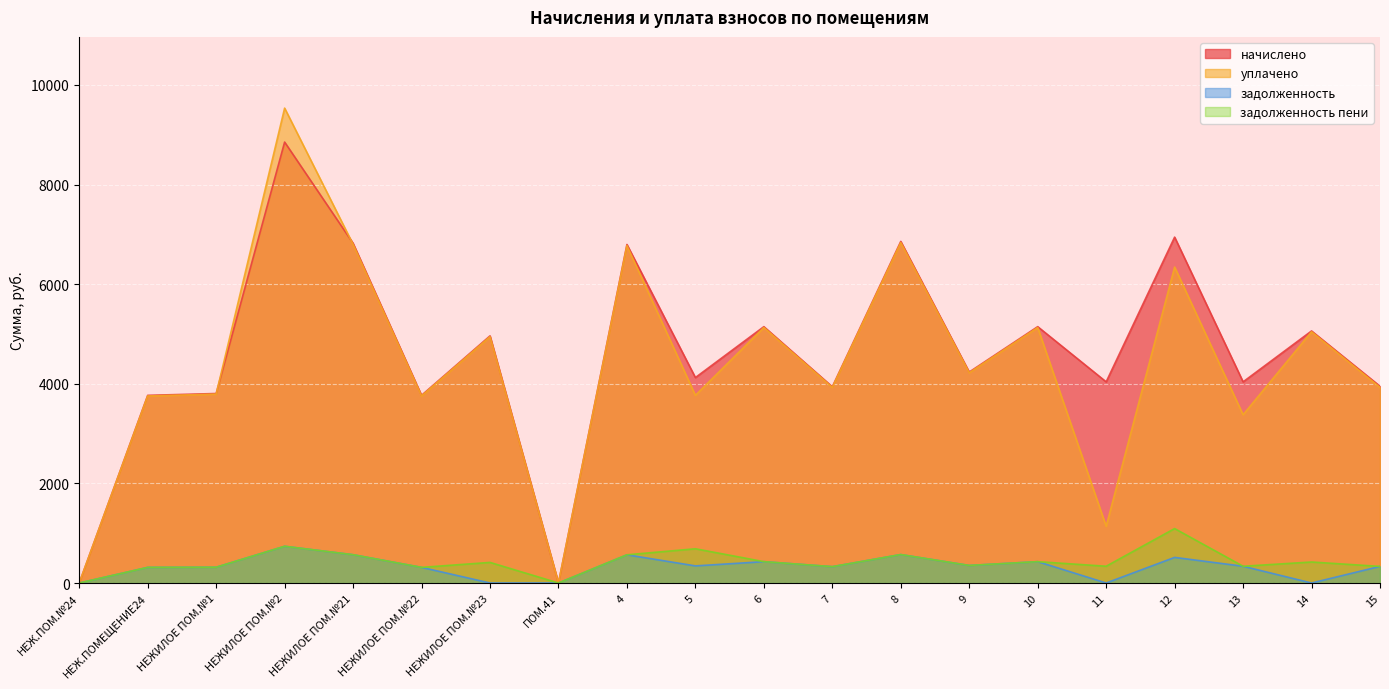

Reading left to right, transcribe all the data shown in this chart.

начислено: НЕЖ.ПОМ.№24=0.0	НЕЖ.ПОМЕЩЕНИЕ24=3767.5	НЕЖИЛОЕ ПОМ.№1=3804.4	НЕЖИЛОЕ ПОМ.№2=8852.3	НЕЖИЛОЕ ПОМ.№21=6820.8	НЕЖИЛОЕ ПОМ.№22=3767.5	НЕЖИЛОЕ ПОМ.№23=4961.8	ПОМ.41=0.0	4=6796.2	5=4124.5	6=5146.4	7=3939.8	8=6857.8	9=4235.3	10=5146.4	11=4038.4	12=6943.9	13=4038.4	14=5060.3	15=3950.1
уплачено: НЕЖ.ПОМ.№24=0.0	НЕЖ.ПОМЕЩЕНИЕ24=3755.5	НЕЖИЛОЕ ПОМ.№1=3792.3	НЕЖИЛОЕ ПОМ.№2=9533.9	НЕЖИЛОЕ ПОМ.№21=6799.2	НЕЖИЛОЕ ПОМ.№22=3755.6	НЕЖИЛОЕ ПОМ.№23=4946.0	ПОМ.41=0.0	4=6774.7	5=3767.8	6=5130.1	7=3927.4	8=6836.0	9=4221.9	10=5130.1	11=1138.8	12=6343.3	13=3378.1	14=5044.2	15=3927.6
задолженность: НЕЖ.ПОМ.№24=0.0	НЕЖ.ПОМЕЩЕНИЕ24=314.0	НЕЖИЛОЕ ПОМ.№1=317.0	НЕЖИЛОЕ ПОМ.№2=737.7	НЕЖИЛОЕ ПОМ.№21=568.4	НЕЖИЛОЕ ПОМ.№22=314.0	НЕЖИЛОЕ ПОМ.№23=0.0	ПОМ.41=0.0	4=566.4	5=343.7	6=428.9	7=328.3	8=571.5	9=352.9	10=428.9	11=0.0	12=514.2	13=336.5	14=0.0	15=333.4
задолженность пени: НЕЖ.ПОМ.№24=0.0	НЕЖ.ПОМЕЩЕНИЕ24=314.0	НЕЖИЛОЕ ПОМ.№1=317.0	НЕЖИЛОЕ ПОМ.№2=737.7	НЕЖИЛОЕ ПОМ.№21=568.4	НЕЖИЛОЕ ПОМ.№22=314.0	НЕЖИЛОЕ ПОМ.№23=413.5	ПОМ.41=0.0	4=566.4	5=687.4	6=428.9	7=328.3	8=571.5	9=352.9	10=428.9	11=336.5	12=1092.9	13=336.5	14=421.7	15=333.4